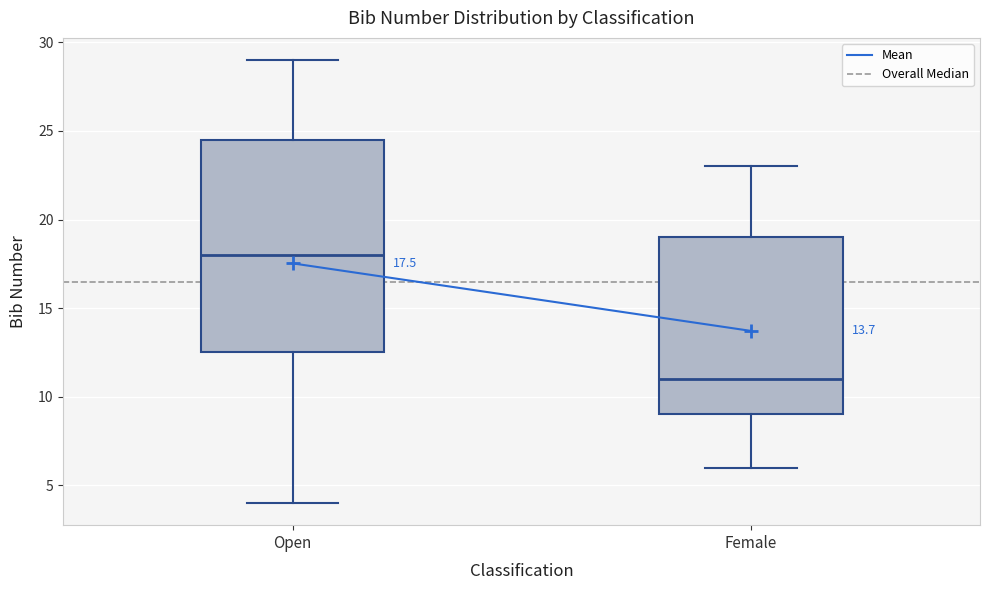

Comparing the boxes themselves (not the whiskers), which one is the tallest?

Open